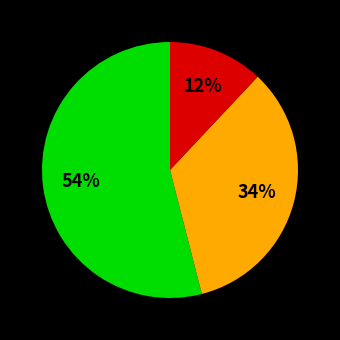

Is there any slice that represents more than half of the pie?

Yes